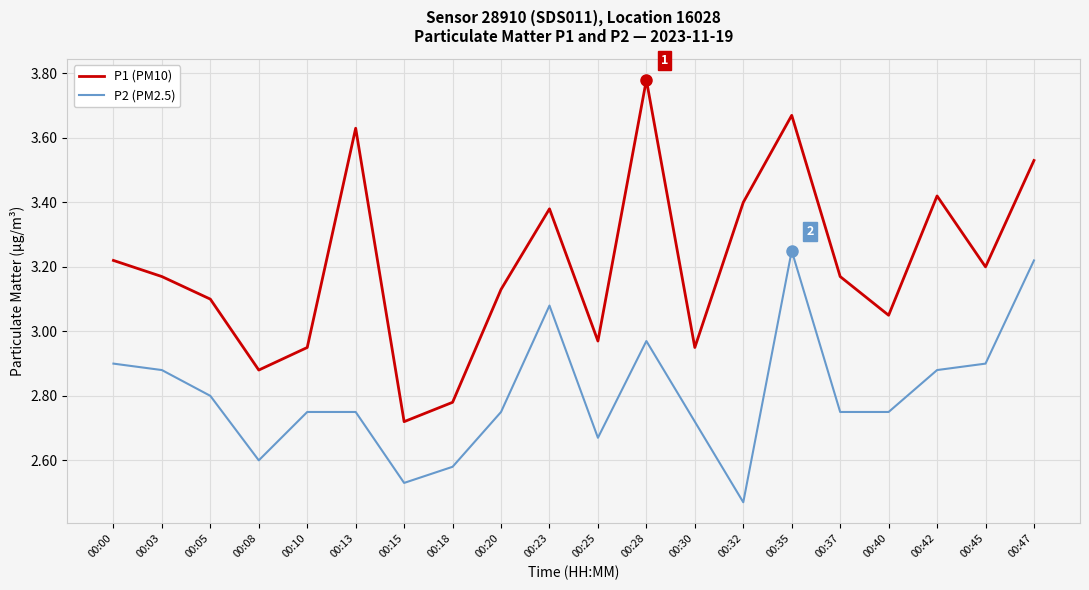

Which category has the highest value across all series?

00:28